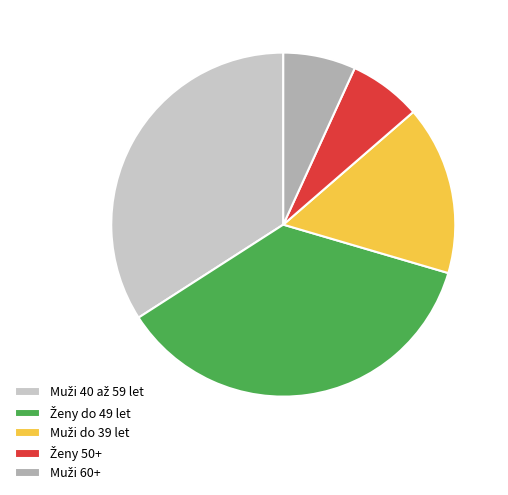

Is there a majority slice in this chart?

No